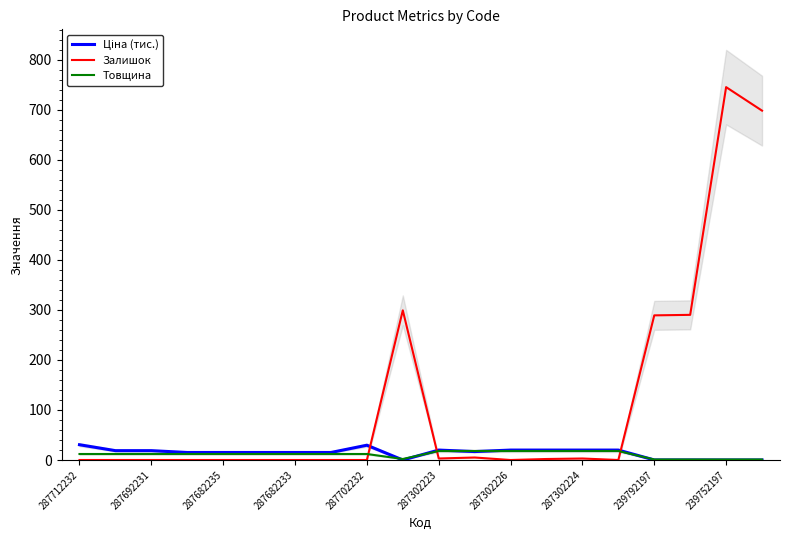

Which series has the widest spread of values?

Залишок